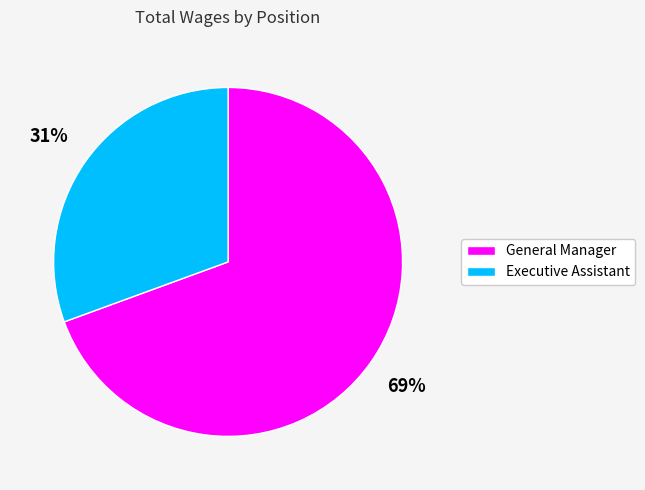

Is General Manager the majority of the pie?

Yes